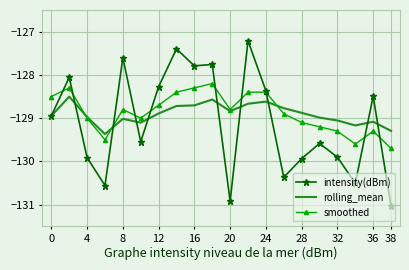

Which series has the largest range (max minus min)?

intensity(dBm)